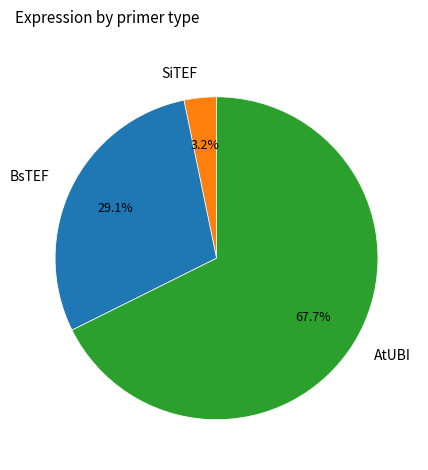

To the nearest percent, what percentage of the pie is AtUBI?

68%